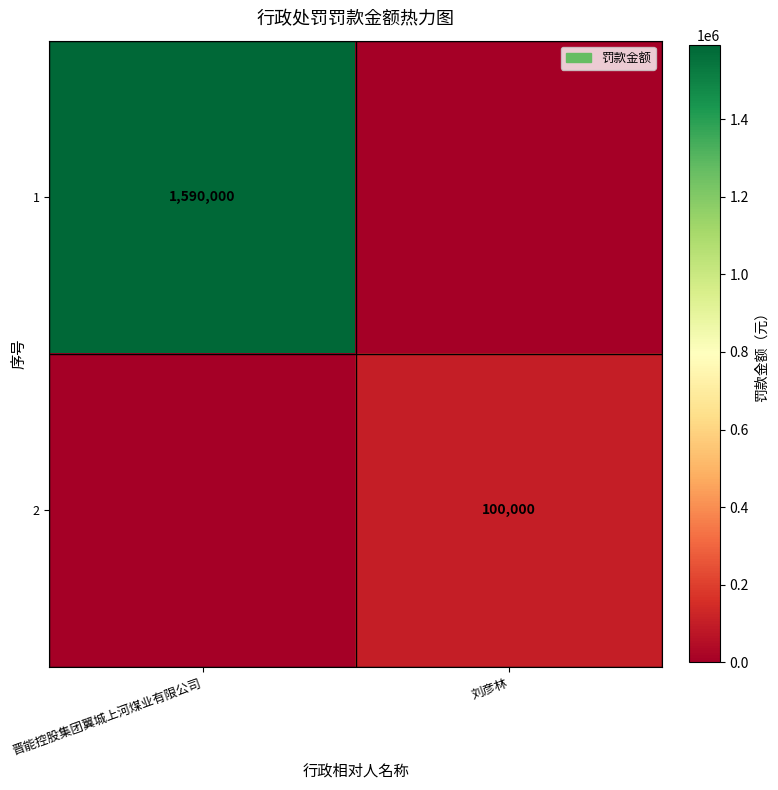

At how many categories does at least one series exceed 771821?

1